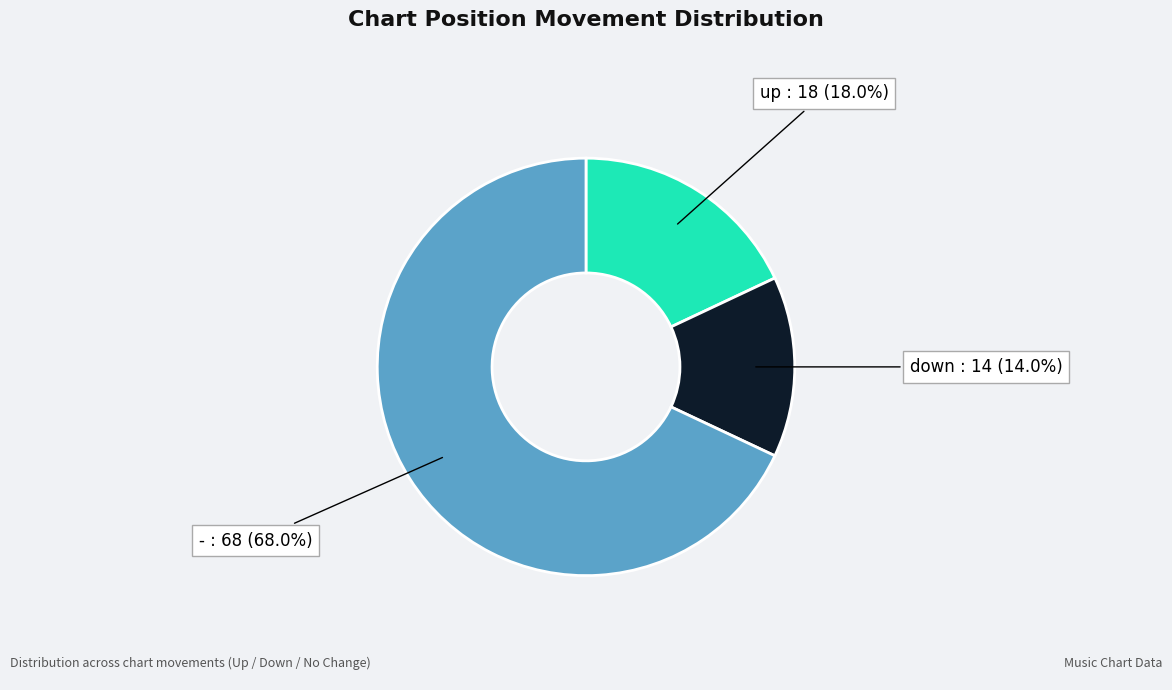

How many slices are in this pie chart?

3